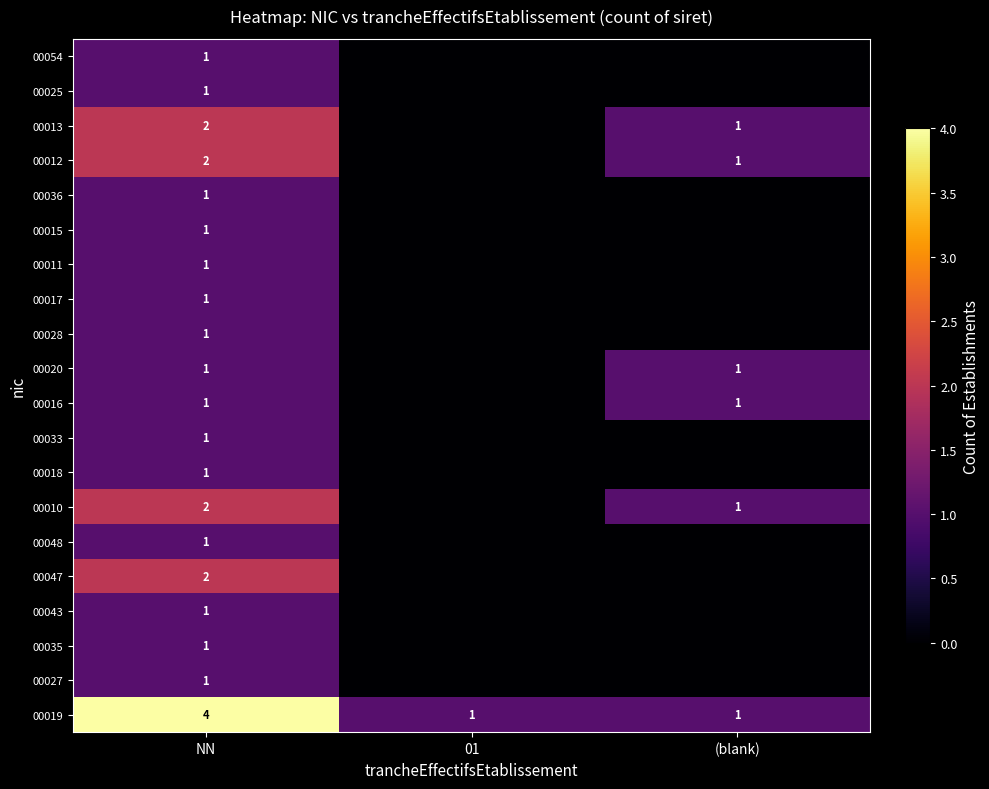

The 00047 series shows 2 at NN. True or false?

True